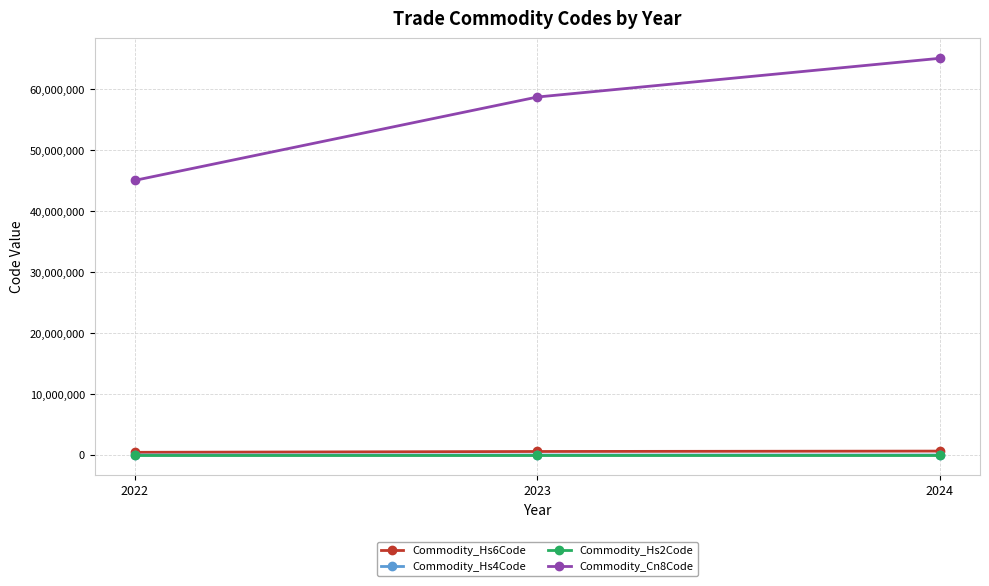

At which label does Commodity_Hs2Code first exceed 58?

2023